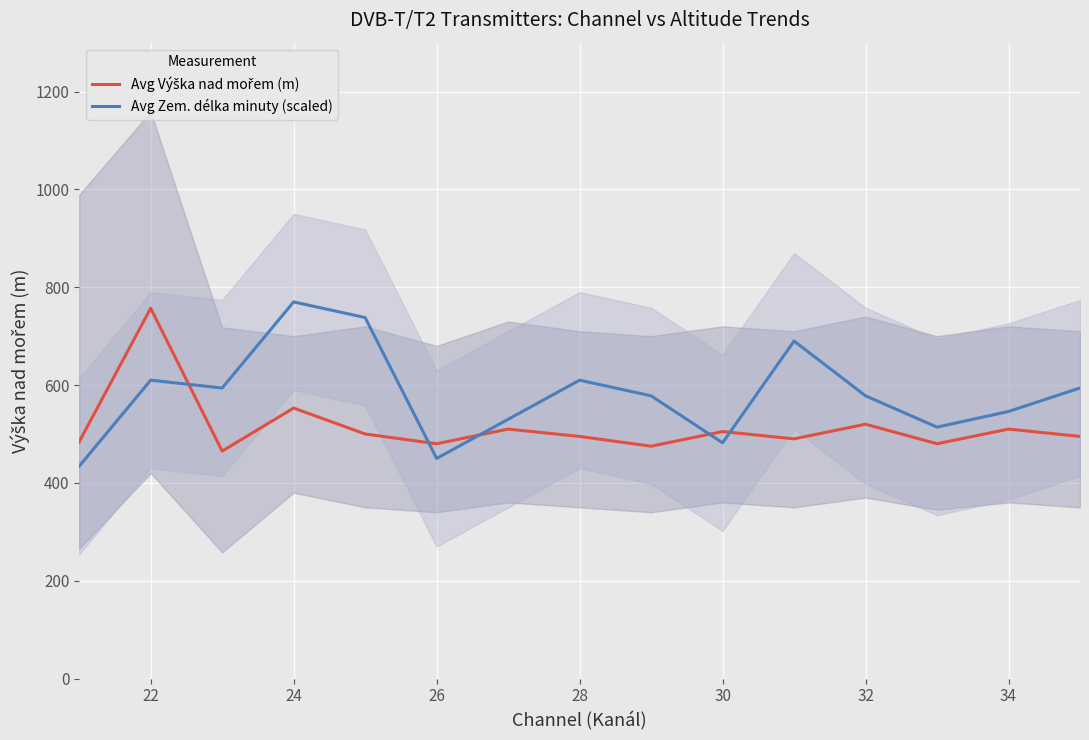

True or false: Avg Zem. délka minuty (scaled) has a value of 578 at 32.

True